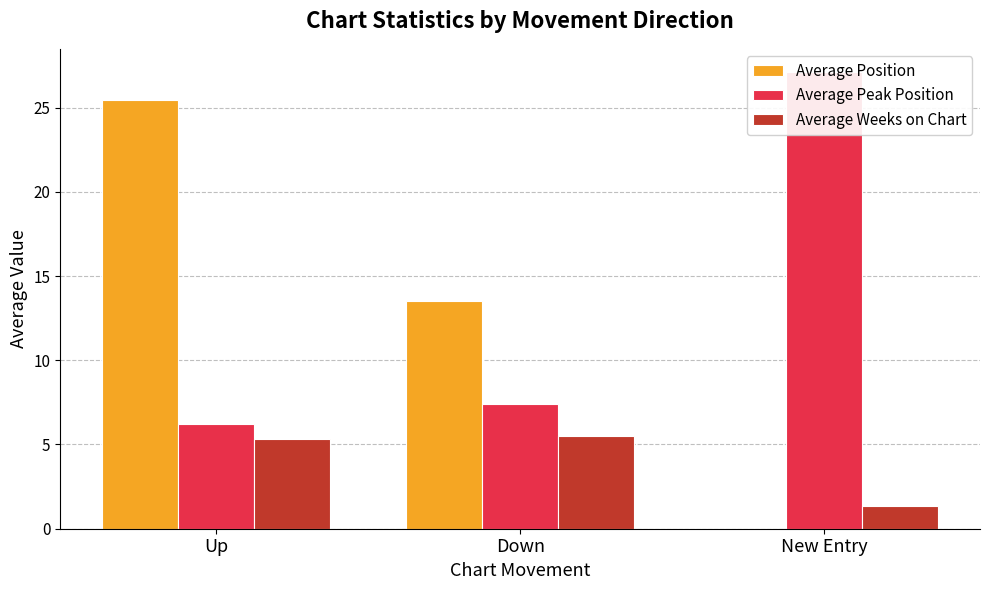

What is the sum of all Average Position values?

39.0